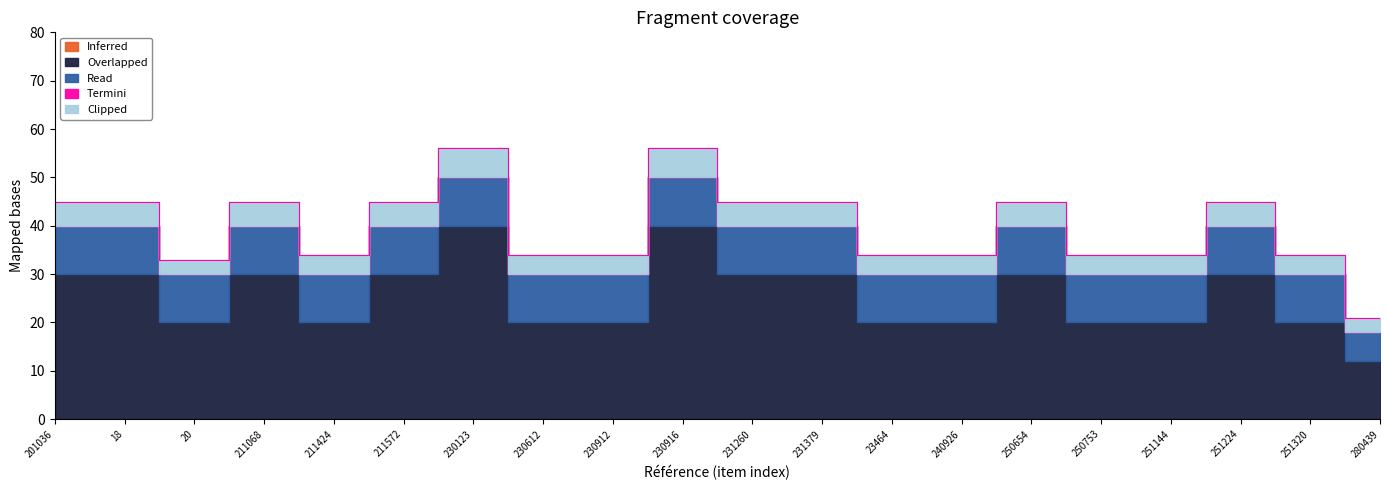

Where is Read nearest to the value 8?

201036